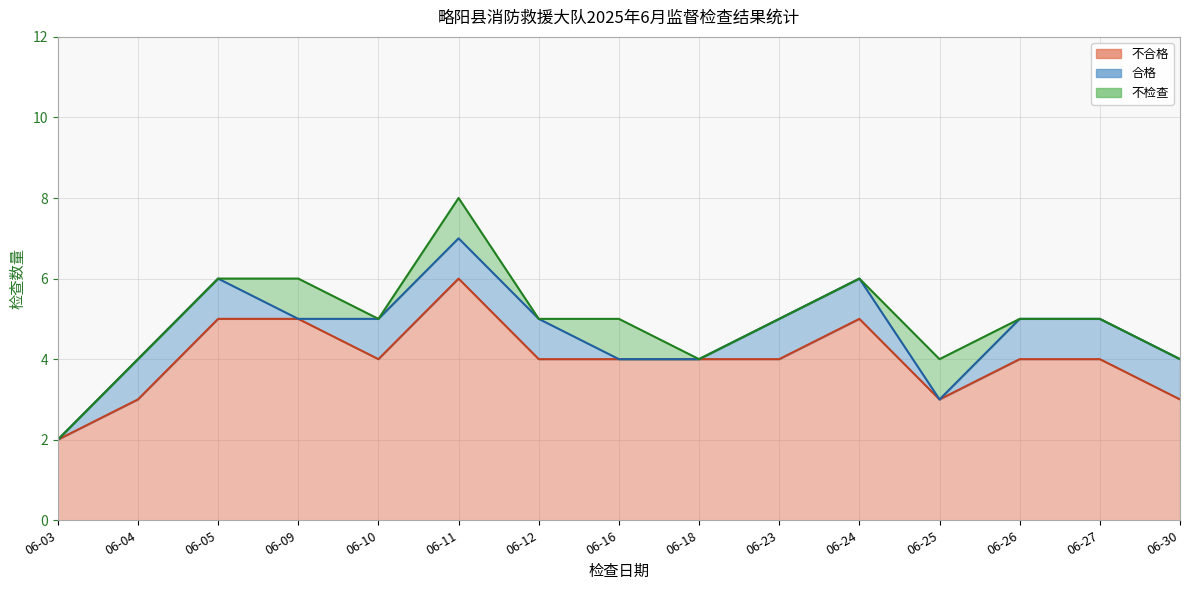

At which label does 合格 reach its peak?

06-04